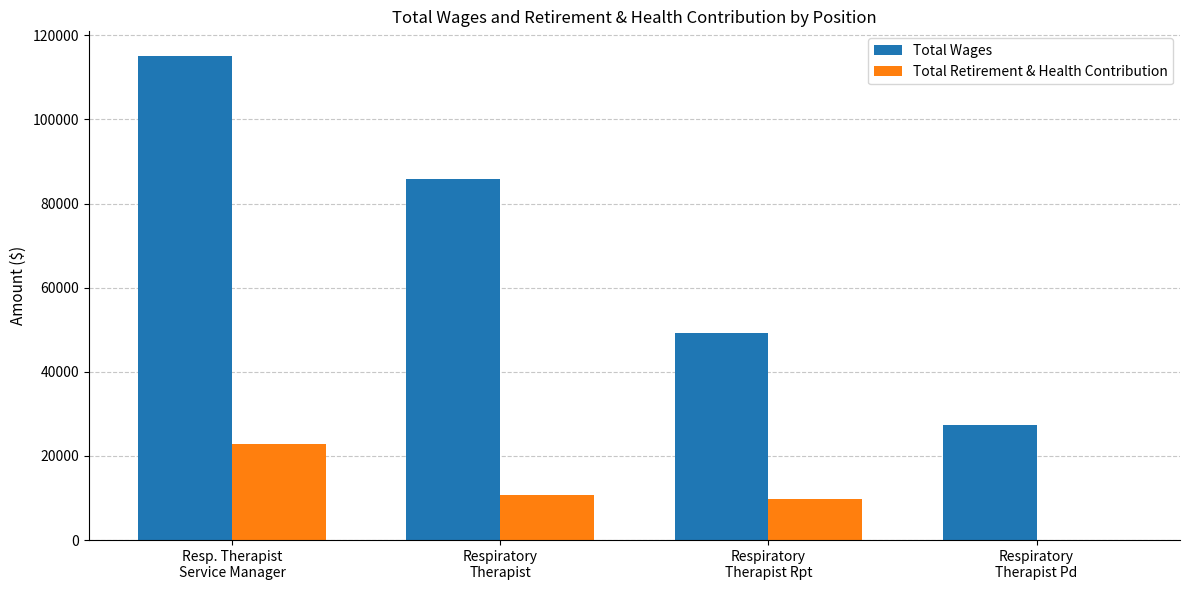

Where is Total Wages nearest to the value 71337?

Respiratory
Therapist